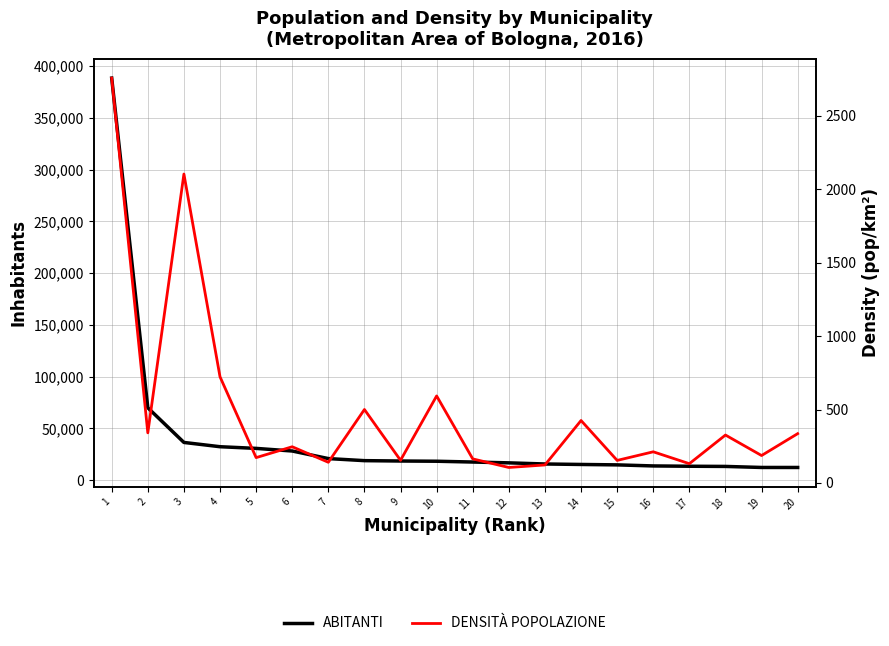

Which series changed the most between 1 and 2?

ABITANTI